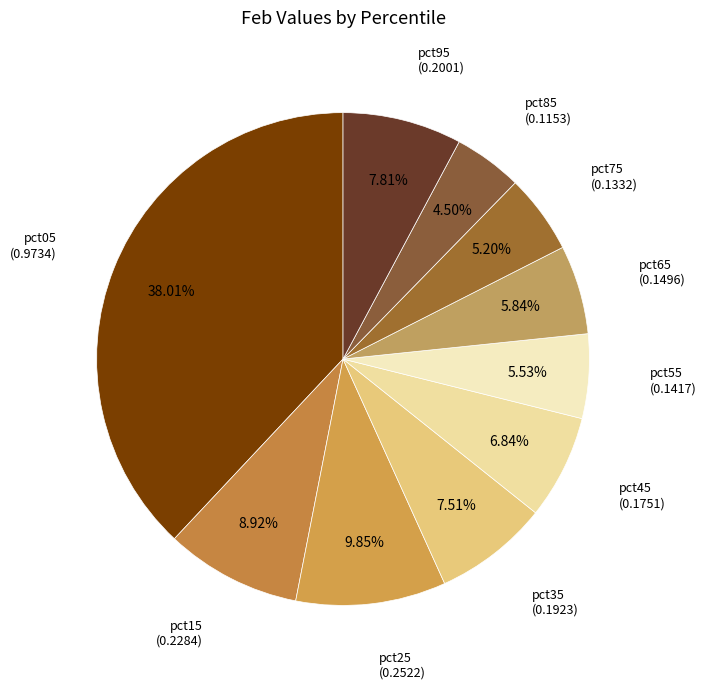

Count the number of slices in the pie.

10